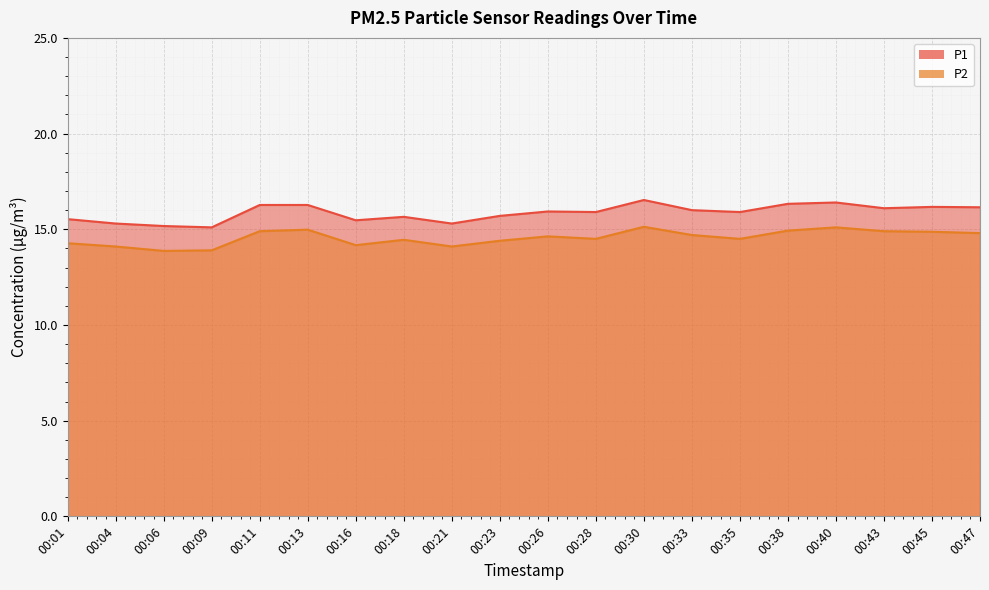

At which category is the sum across all series the highest?

00:30